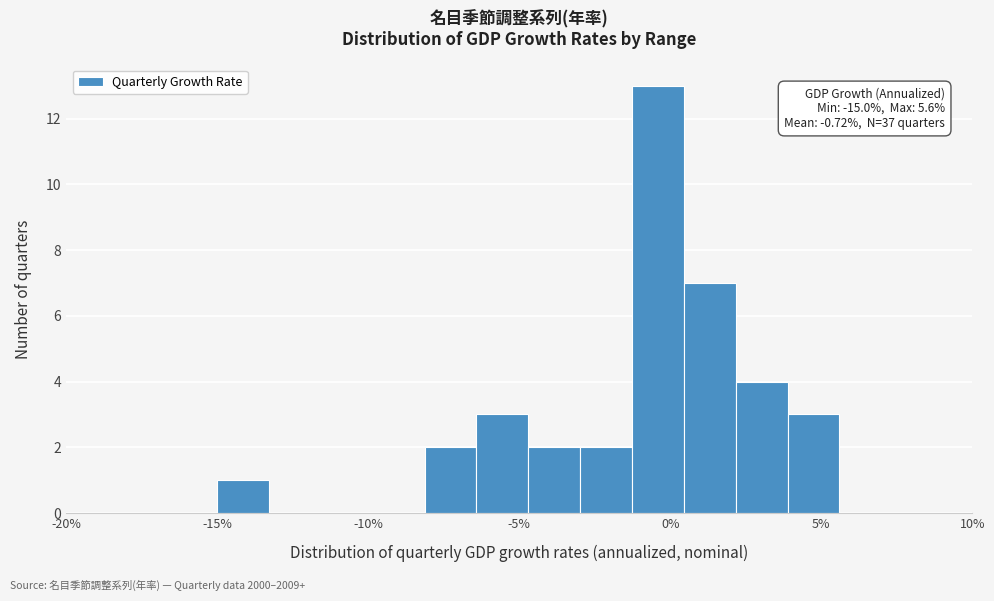

Around what value on the x-axis is the tallest bar? Give the approximate position of its centre, as read against the axis.

-0.5